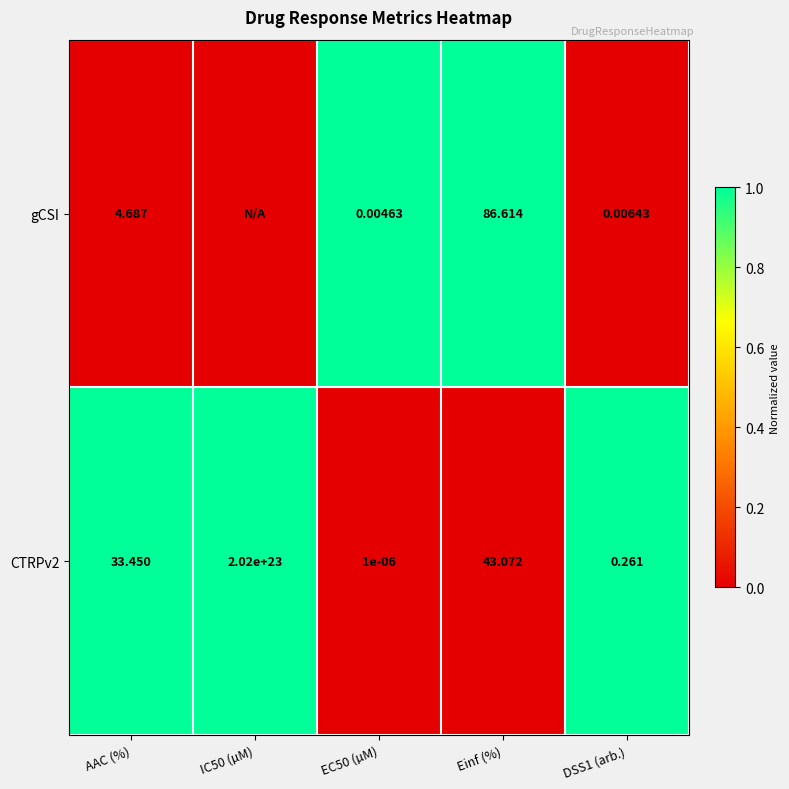

At which label is CTRPv2 closest to 100999999999999997902848?

AAC (%)